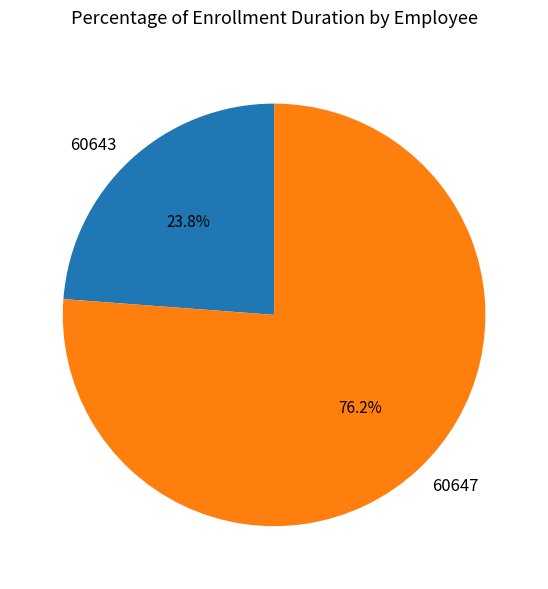

To the nearest percent, what is the average slice percentage?

50%